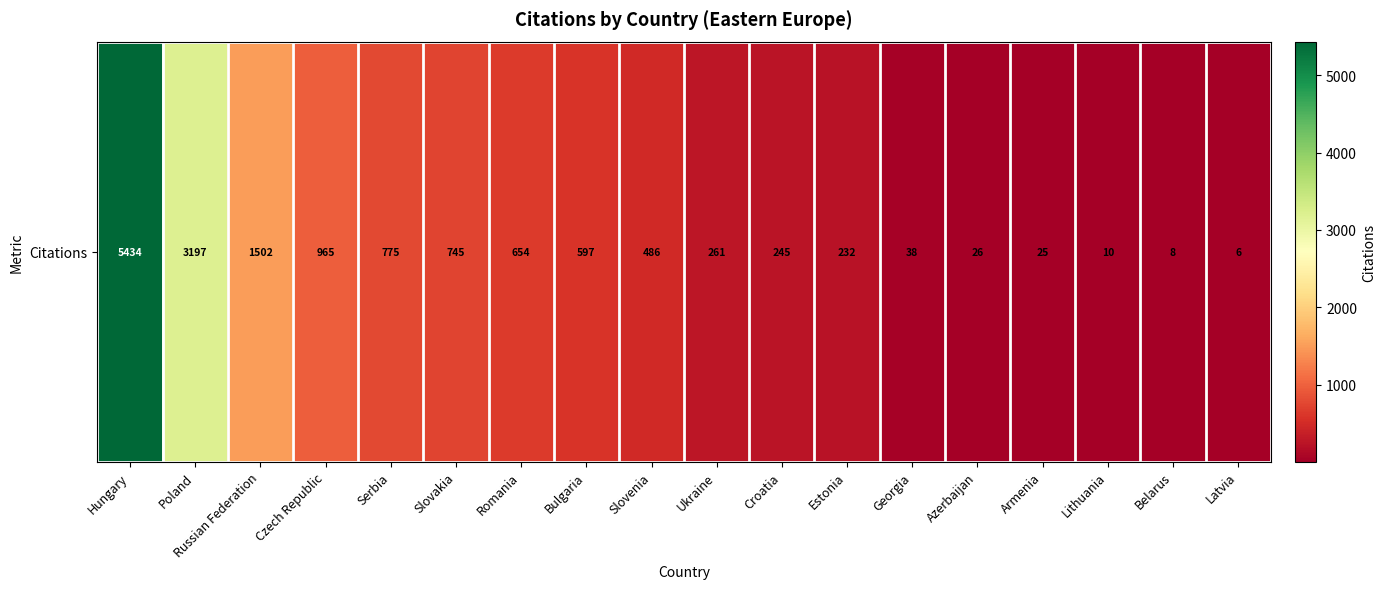

What is the maximum value shown in the chart?

5434